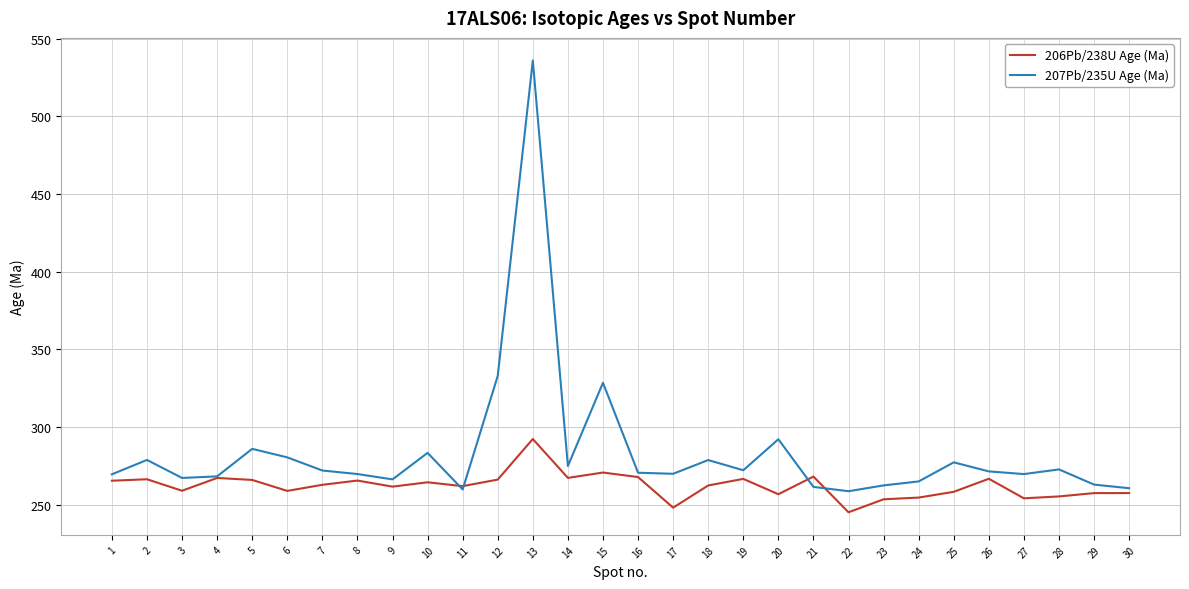

What is the spread (max minus min) of values at 15?

57.8